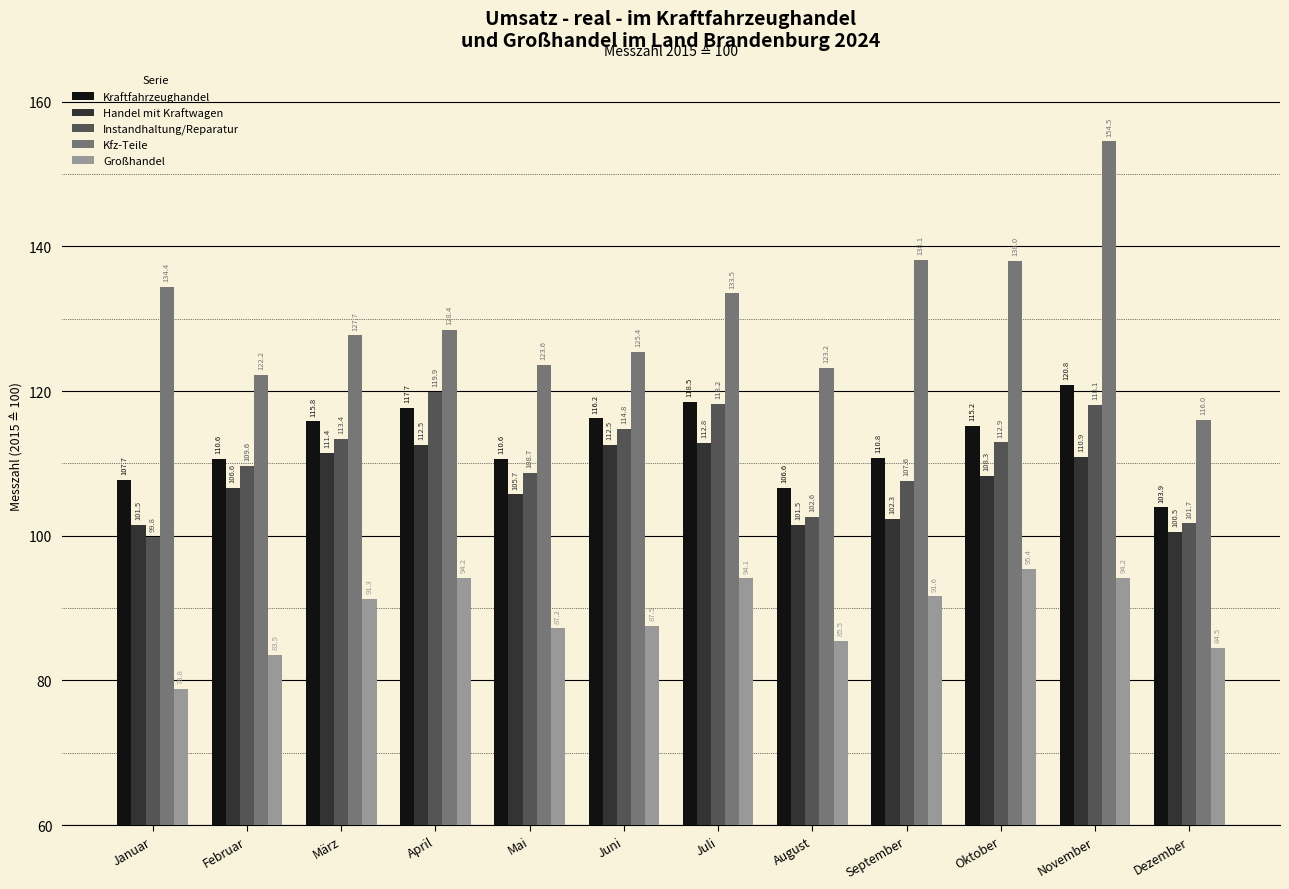

At which label does Instandhaltung/Reparatur first exceed 112?

März